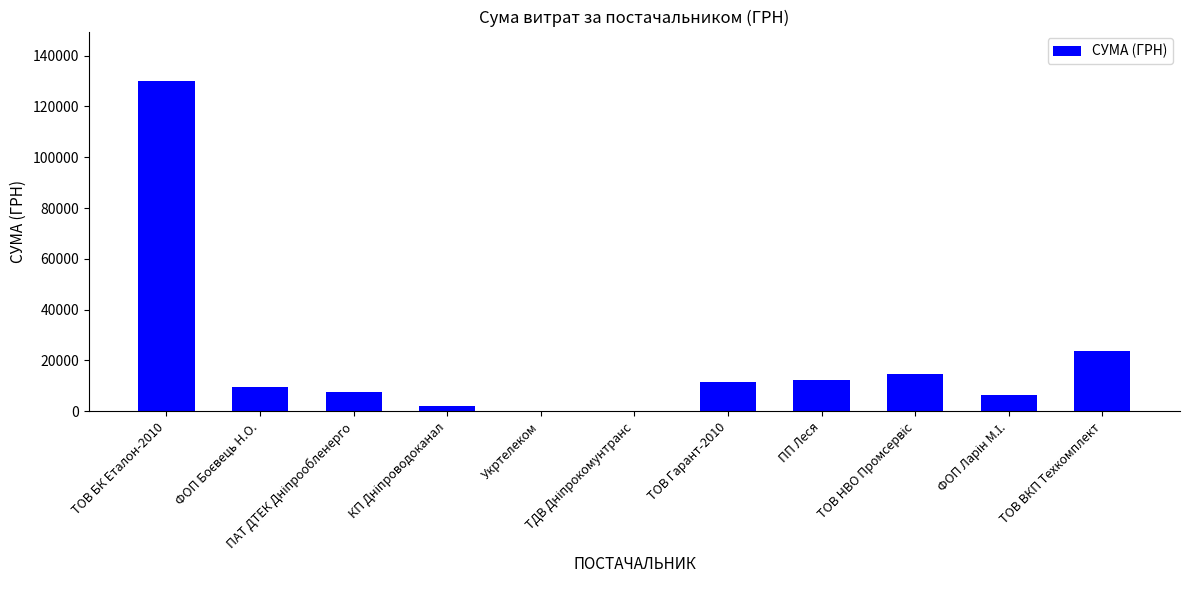

What is the greatest value displayed?

130000.0